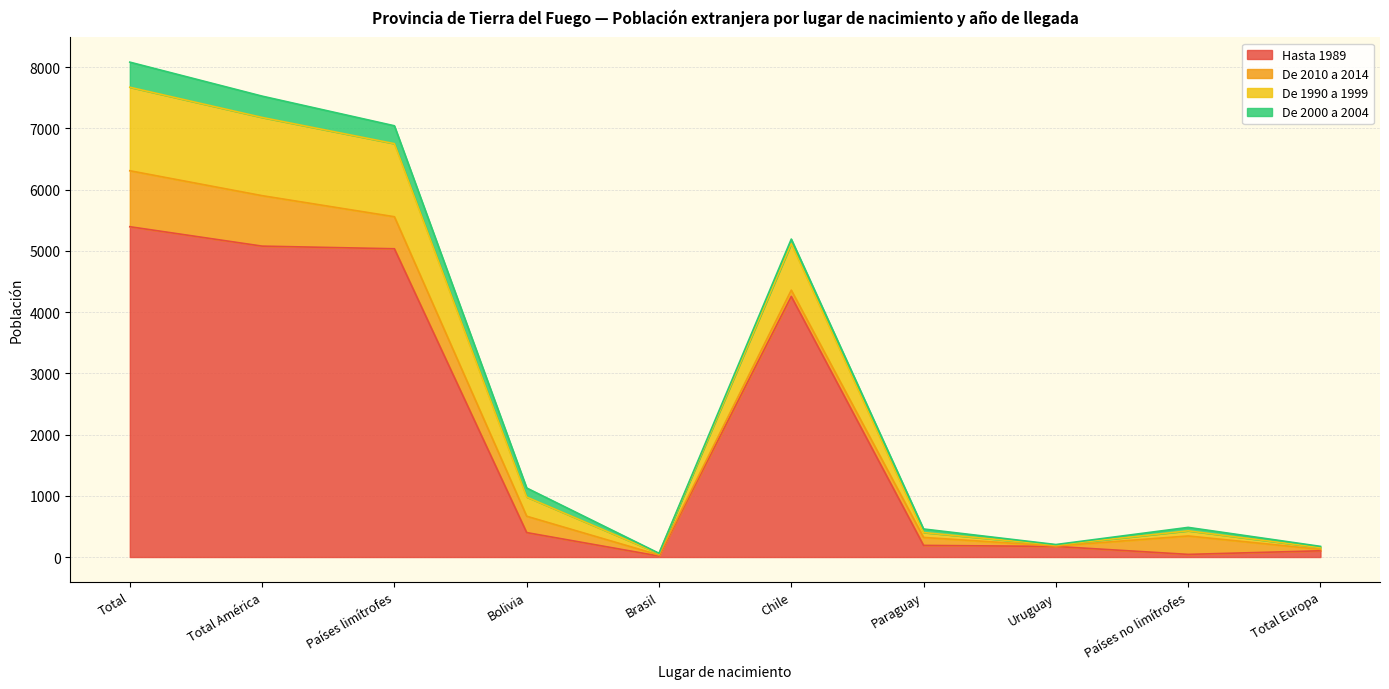

After their last crossing, which series has the higher values: De 2010 a 2014 or De 2000 a 2004?

De 2010 a 2014